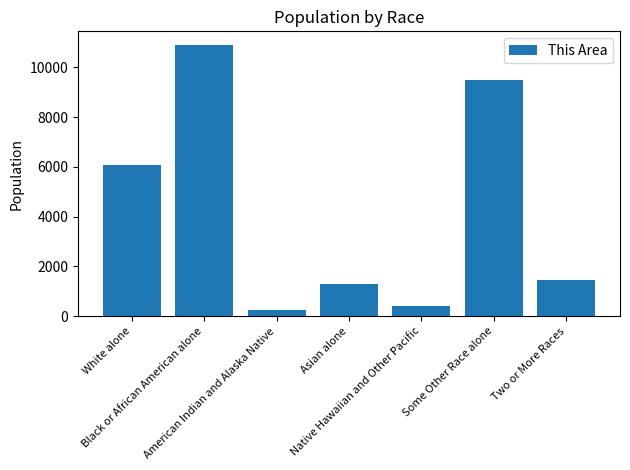

What is the greatest value displayed?

10906